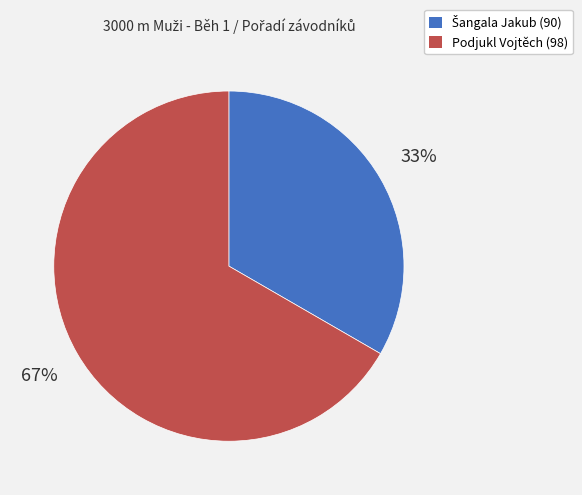

How many slices are in this pie chart?

2